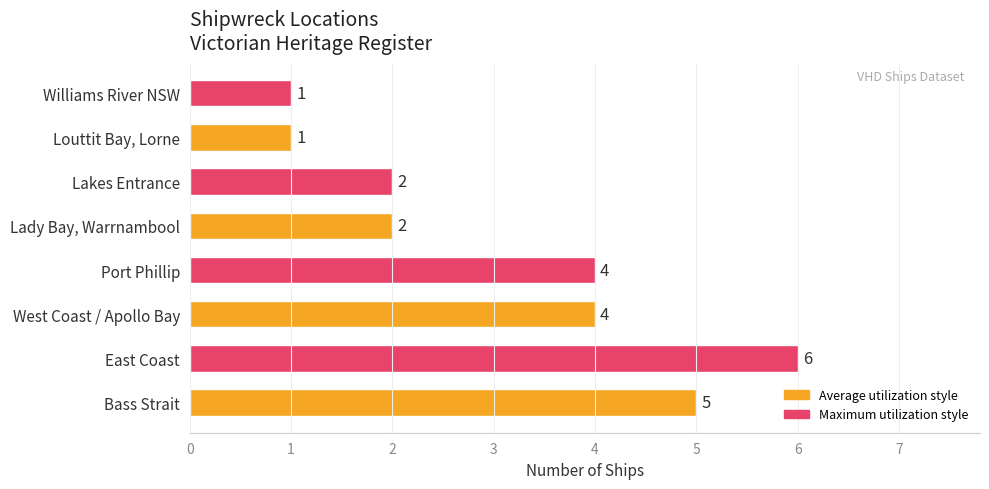

Are the bars horizontal?

Yes